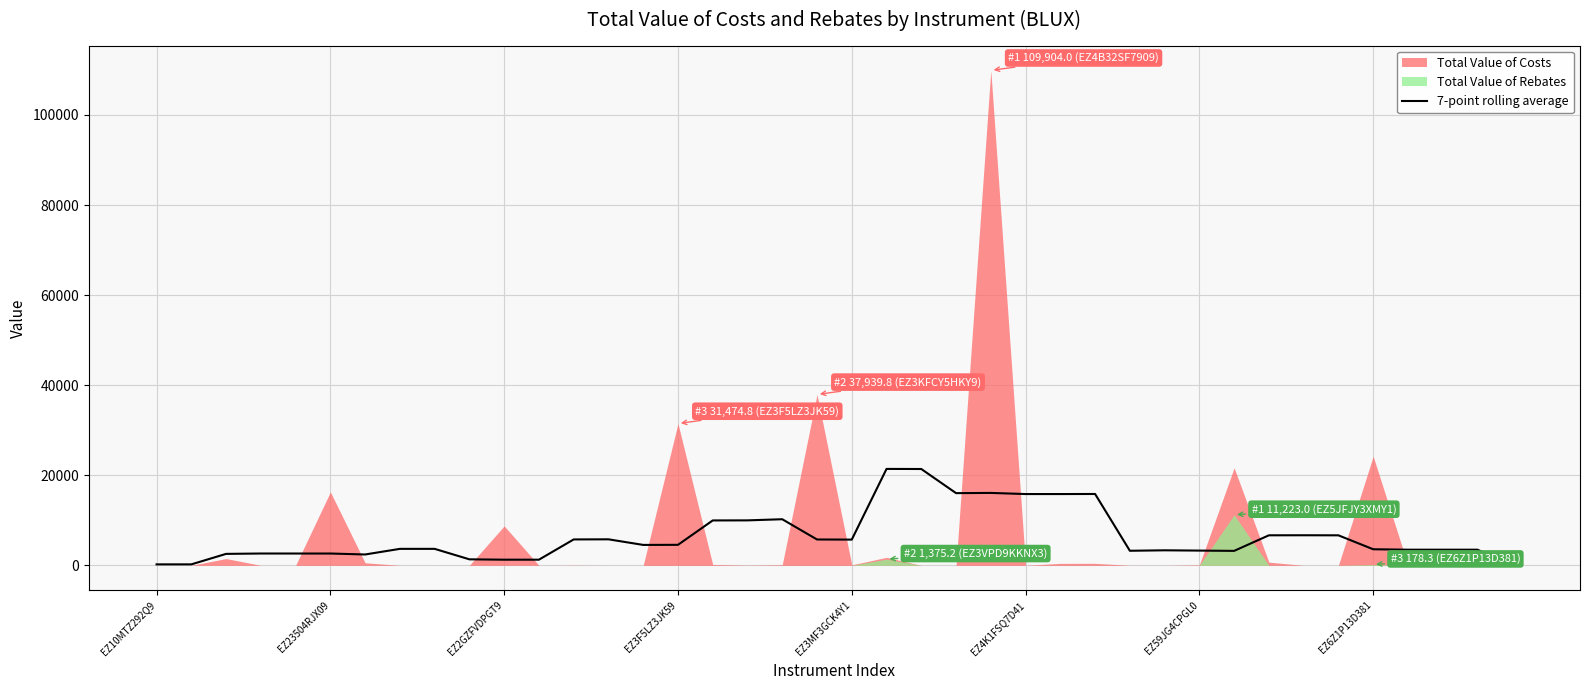

How many points are higher than both their immediate neighbors (excluding endpoints)?

8